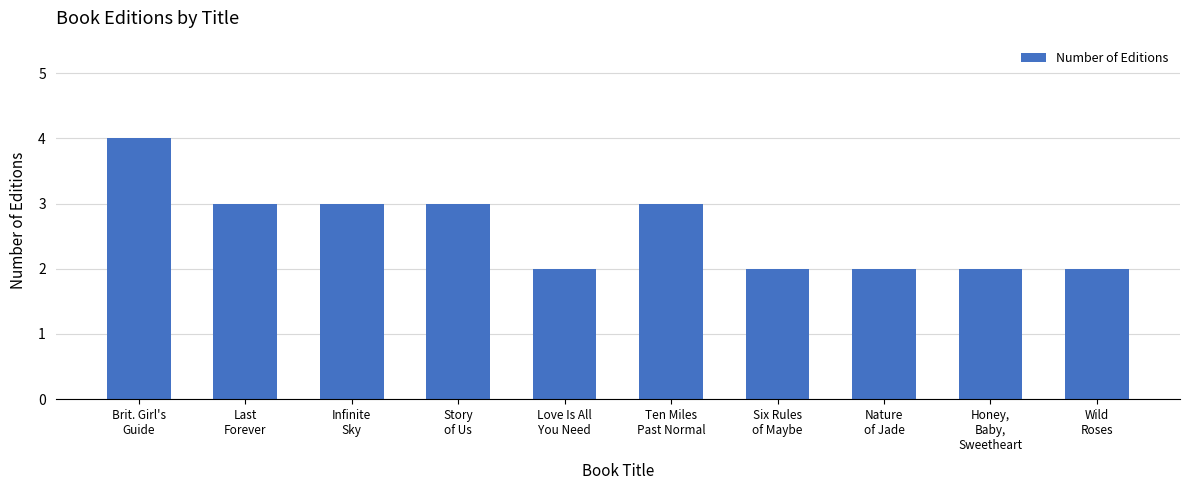

Reading left to right, extract all data points from this chart.

4	3	3	3	2	3	2	2	2	2